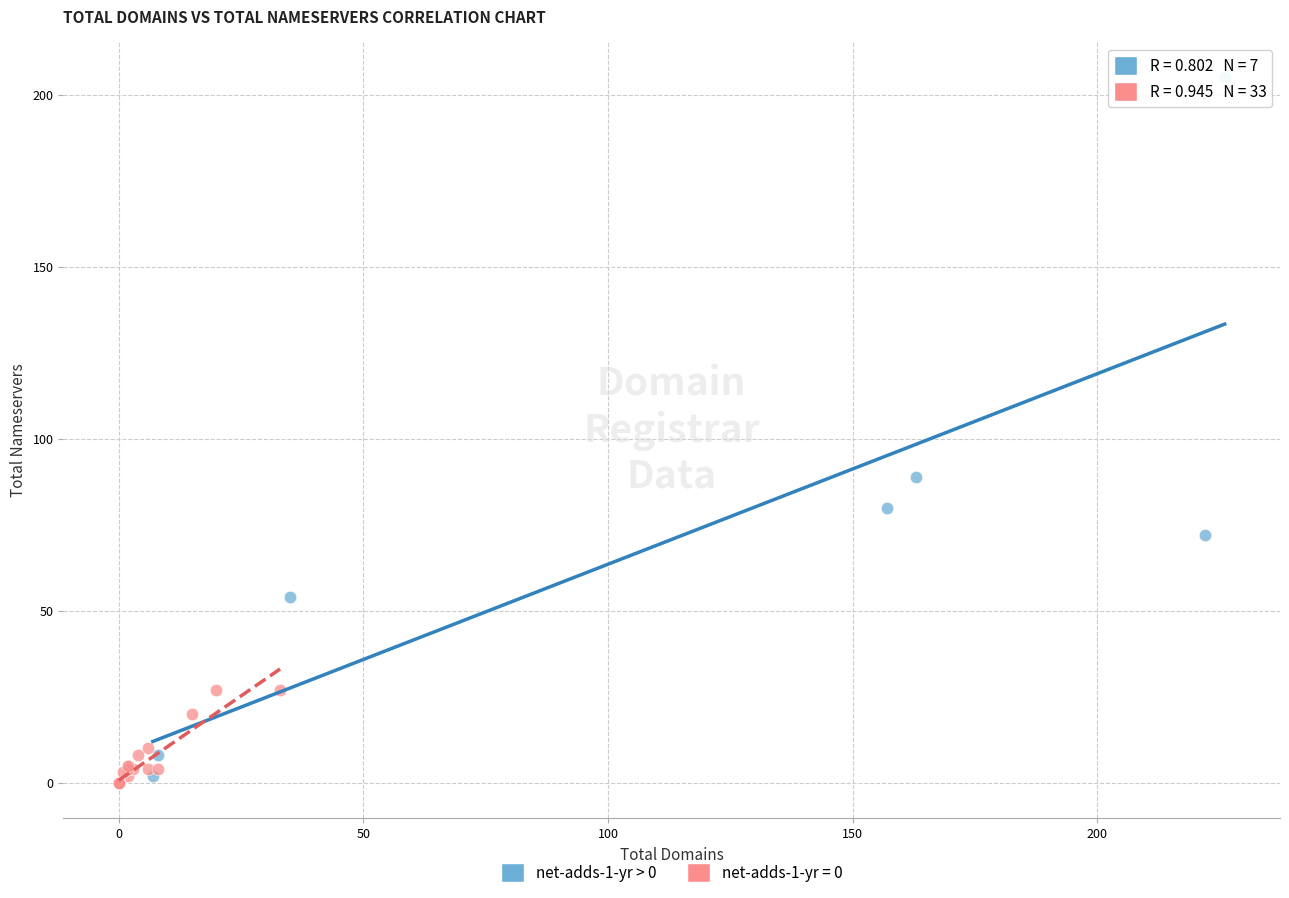

Which series has the widest spread of Y values?

net-adds-1-yr > 0